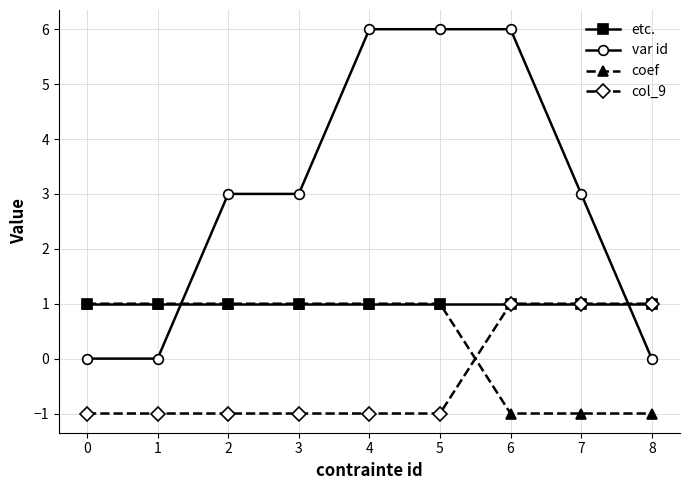

Reading left to right, extract all data points from this chart.

etc.: 1	1	1	1	1	1	1	1	1
var id: 0	0	3	3	6	6	6	3	0
coef: 1	1	1	1	1	1	-1	-1	-1
col_9: -1	-1	-1	-1	-1	-1	1	1	1